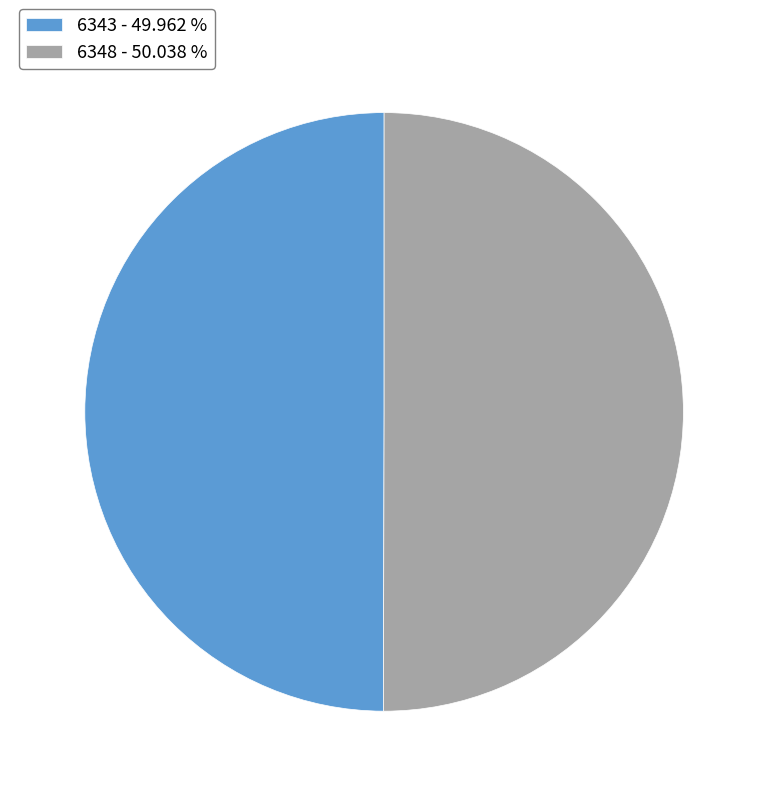

What is the ratio of the value at 6348 - 50.038 % to the value at 6343 - 49.962 %?

1.0